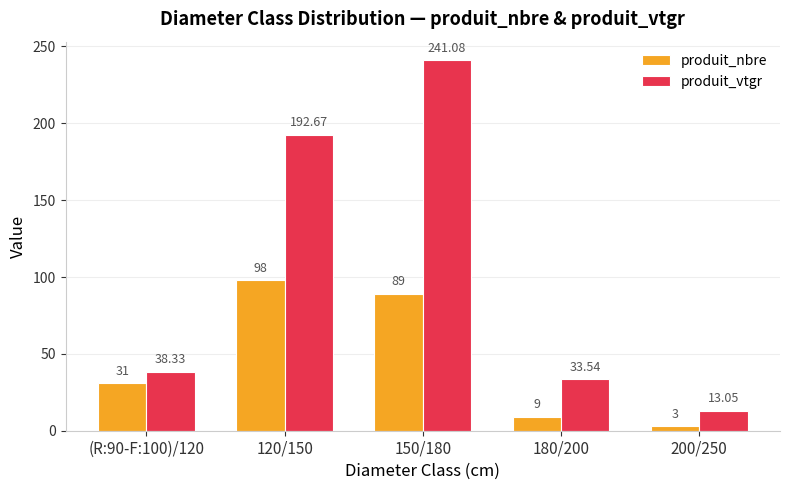

List the series in order of their overall mean, highest first.

produit_vtgr, produit_nbre